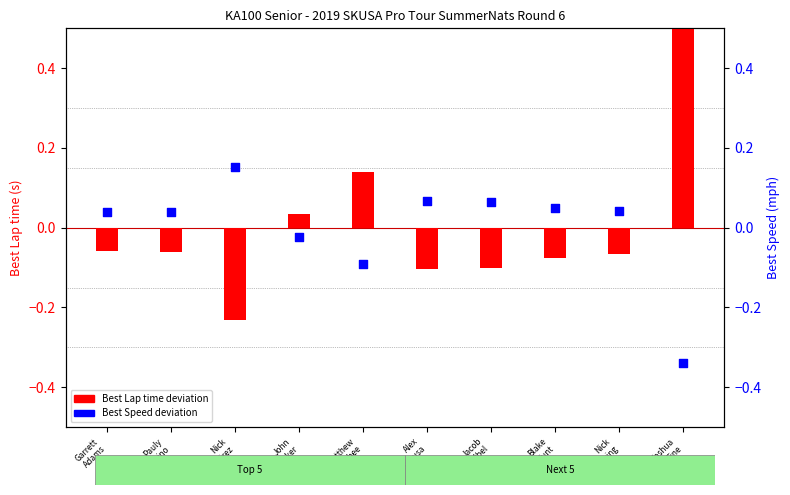

Which series reaches the maximum Y coordinate?

Best Lap time deviation